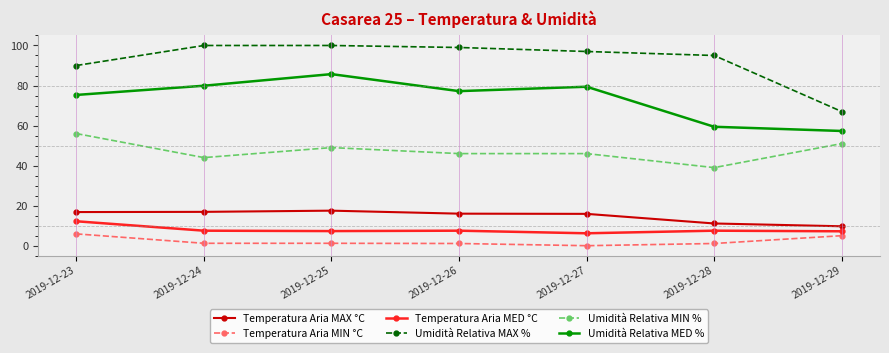

True or false: Temperatura Aria MIN °C and Temperatura Aria MAX °C cross at least once.

False